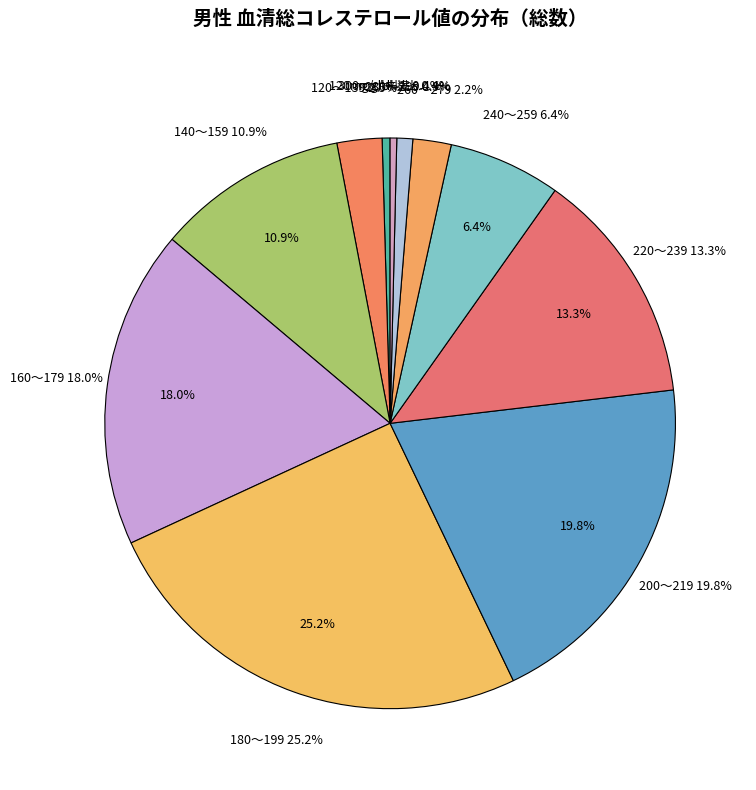

To the nearest percent, what is the average slice percentage?

9%